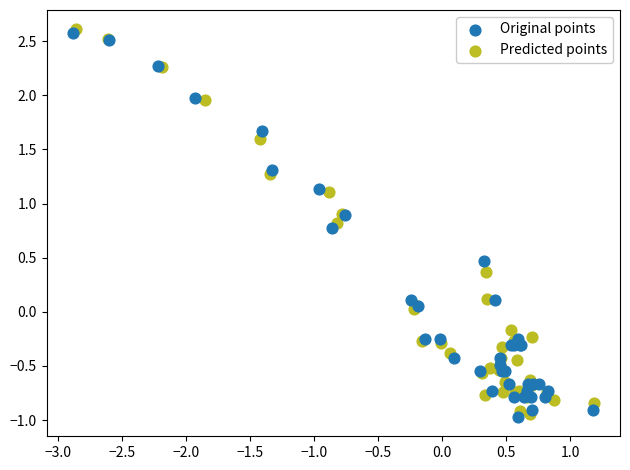

Which series reaches the maximum Y coordinate?

Predicted points